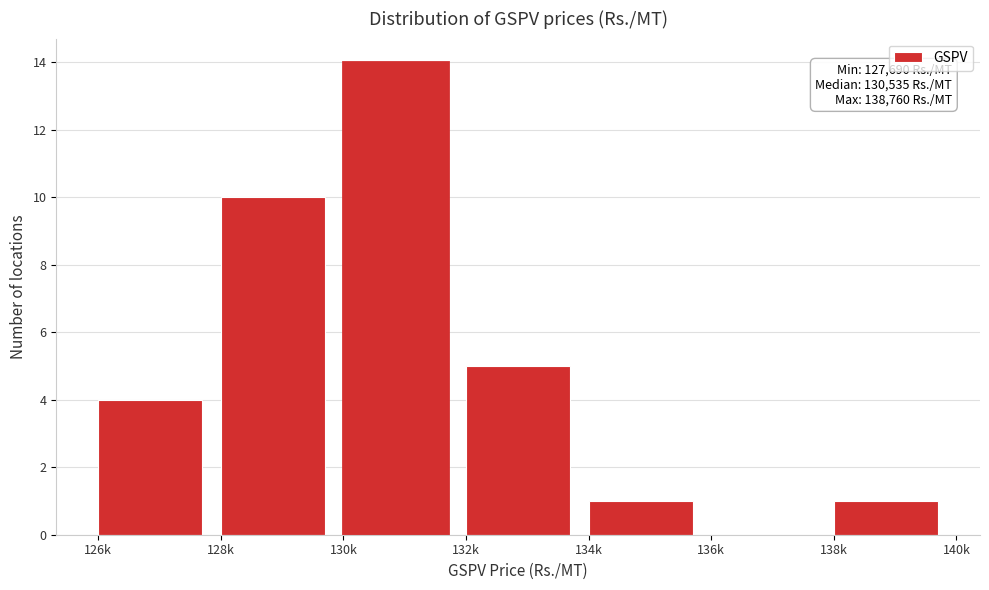

Reading left to right, extract all data points from this chart.

126k=4	128k=10	130k=14	132k=5	134k=1	136k=0	138k=1